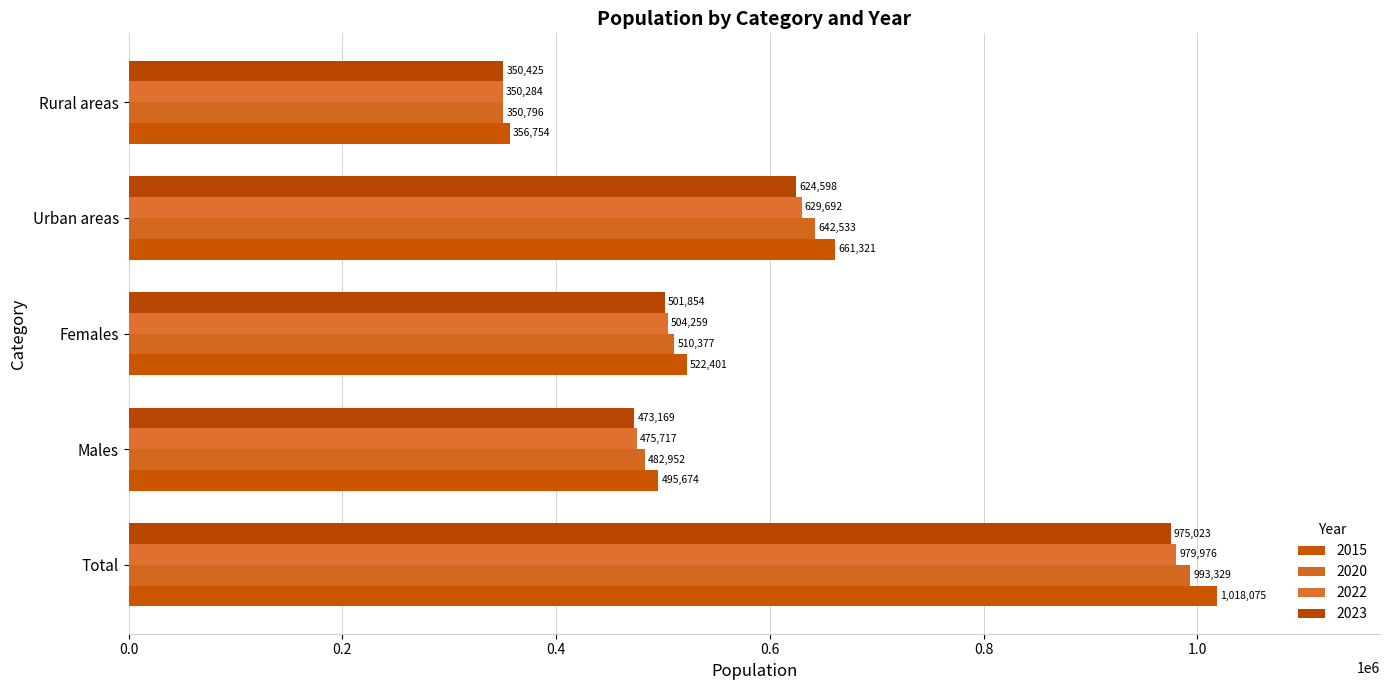

At which category is the sum across all series the highest?

Total